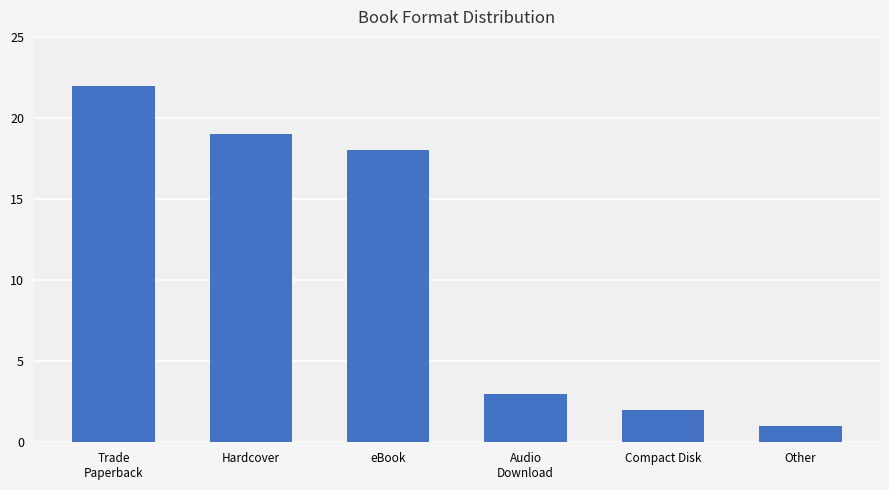

The chart shows a value of 22 at Trade
Paperback. True or false?

True